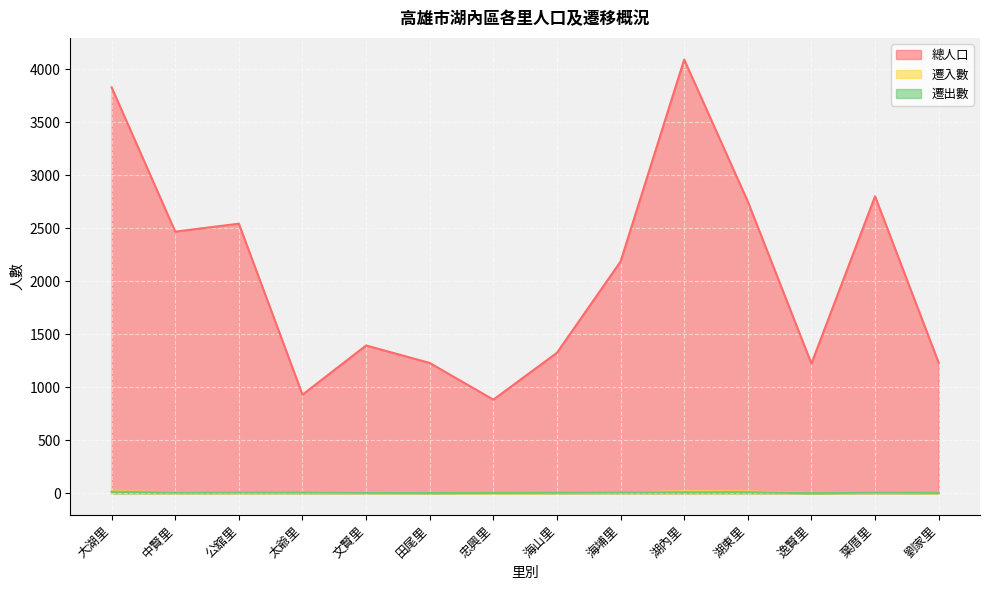

What is the sum of the 遷入數 values at 湖內里 and 中賢里?

29